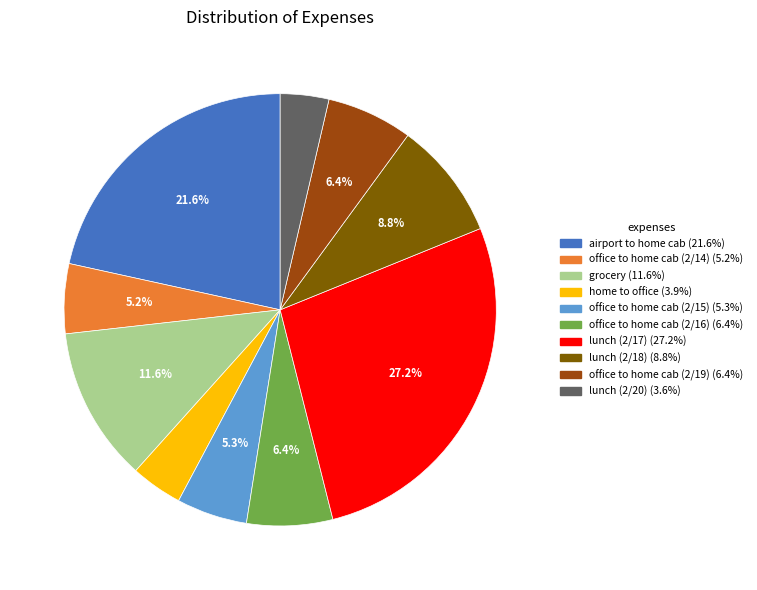

What is the largest slice in the pie chart?

lunch (2/17)